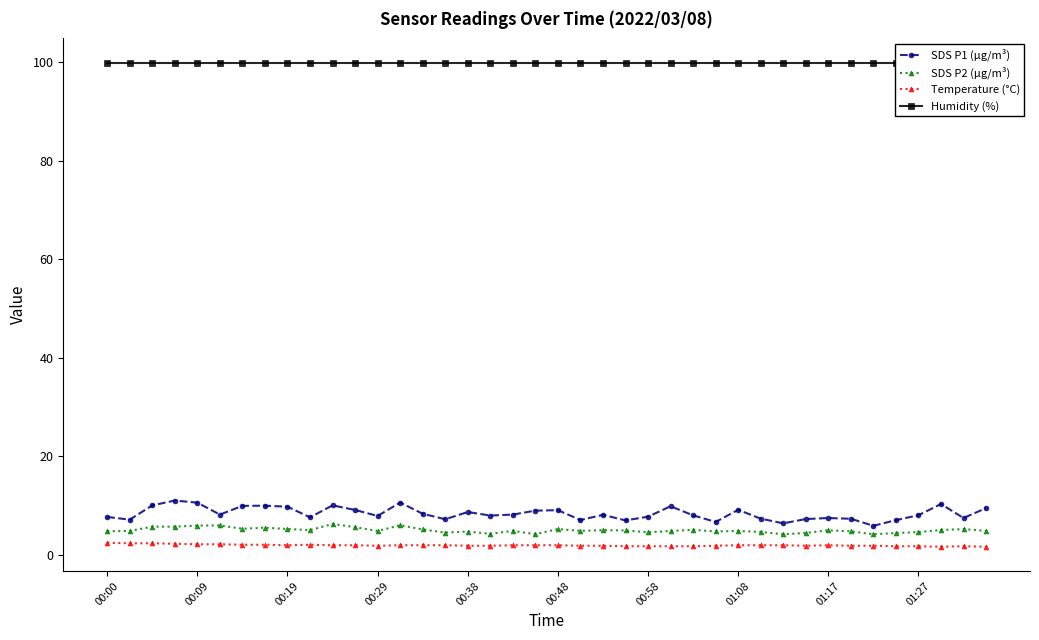

What is the maximum value for SDS P1 (µg/m³)?

11.0